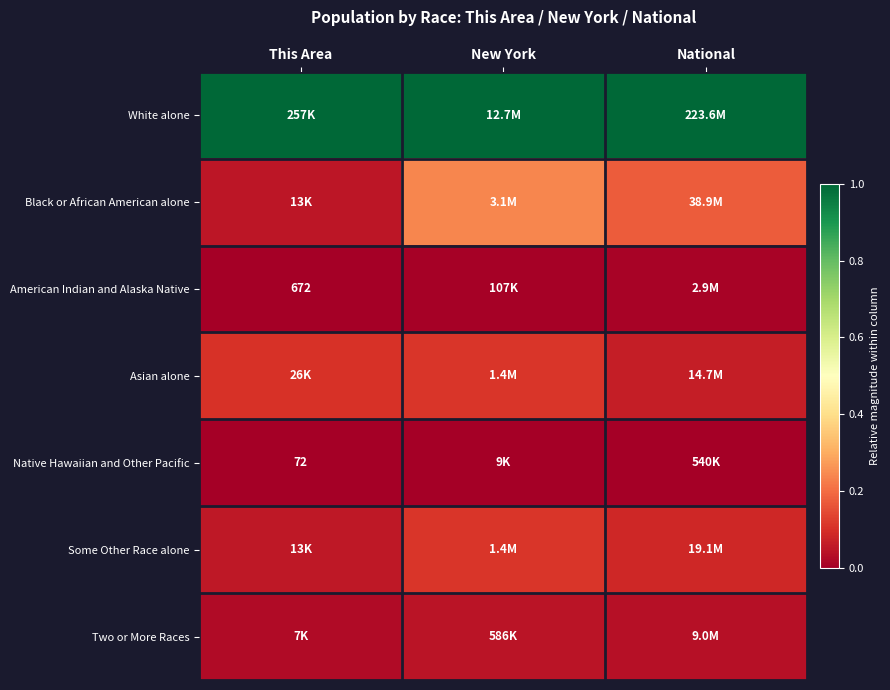

Which series has the largest range (max minus min)?

Black or African American alone